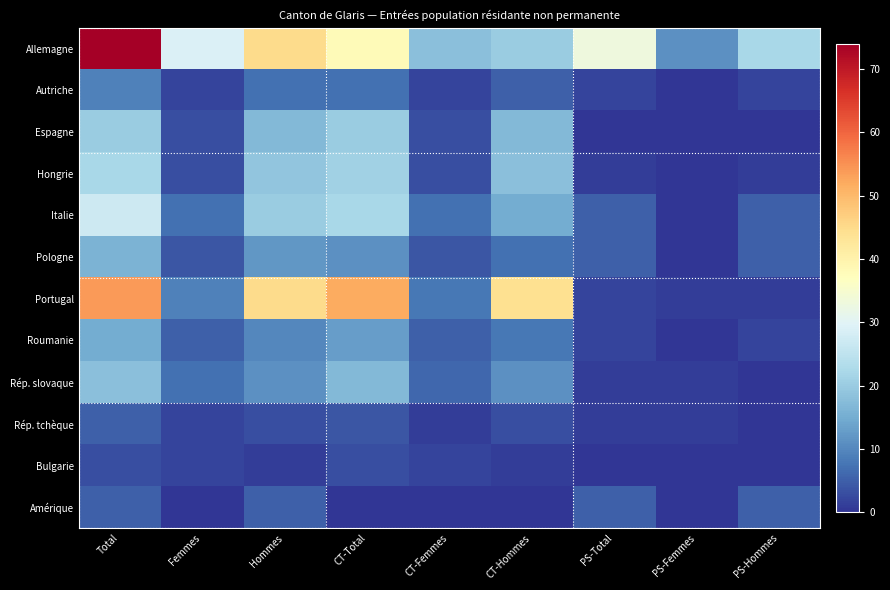

Reading left to right, transcribe all the data shown in this chart.

Allemagne: Total=74	Femmes=29	Hommes=45	CT-Total=38	CT-Femmes=18	CT-Hommes=20	PS-Total=33	PS-Femmes=11	PS-Hommes=22
Autriche: Total=9	Femmes=2	Hommes=7	CT-Total=7	CT-Femmes=2	CT-Hommes=5	PS-Total=2	PS-Femmes=0	PS-Hommes=2
Espagne: Total=20	Femmes=3	Hommes=17	CT-Total=20	CT-Femmes=3	CT-Hommes=17	PS-Total=0	PS-Femmes=0	PS-Hommes=0
Hongrie: Total=22	Femmes=3	Hommes=19	CT-Total=21	CT-Femmes=3	CT-Hommes=18	PS-Total=1	PS-Femmes=0	PS-Hommes=1
Italie: Total=27	Femmes=7	Hommes=20	CT-Total=22	CT-Femmes=7	CT-Hommes=15	PS-Total=5	PS-Femmes=0	PS-Hommes=5
Pologne: Total=16	Femmes=4	Hommes=12	CT-Total=11	CT-Femmes=4	CT-Hommes=7	PS-Total=5	PS-Femmes=0	PS-Hommes=5
Portugal: Total=54	Femmes=9	Hommes=45	CT-Total=52	CT-Femmes=8	CT-Hommes=44	PS-Total=2	PS-Femmes=1	PS-Hommes=1
Roumanie: Total=15	Femmes=5	Hommes=10	CT-Total=13	CT-Femmes=5	CT-Hommes=8	PS-Total=2	PS-Femmes=0	PS-Hommes=2
Rép. slovaque: Total=18	Femmes=7	Hommes=11	CT-Total=17	CT-Femmes=6	CT-Hommes=11	PS-Total=1	PS-Femmes=1	PS-Hommes=0
Rép. tchèque: Total=5	Femmes=2	Hommes=3	CT-Total=4	CT-Femmes=1	CT-Hommes=3	PS-Total=1	PS-Femmes=1	PS-Hommes=0
Bulgarie: Total=3	Femmes=2	Hommes=1	CT-Total=3	CT-Femmes=2	CT-Hommes=1	PS-Total=0	PS-Femmes=0	PS-Hommes=0
Amérique: Total=5	Femmes=0	Hommes=5	CT-Total=0	CT-Femmes=0	CT-Hommes=0	PS-Total=5	PS-Femmes=0	PS-Hommes=5